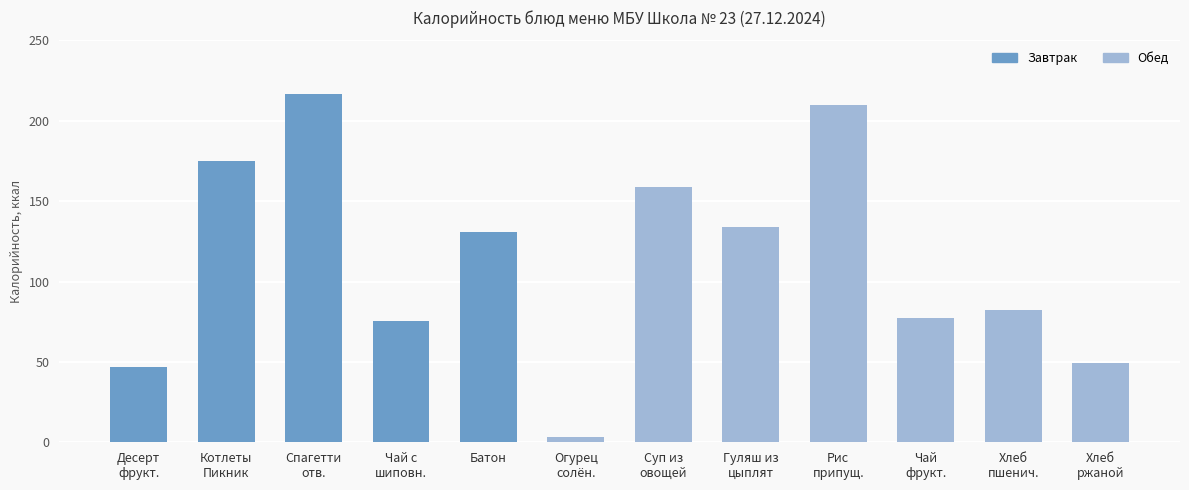

How many values are below 130?

6